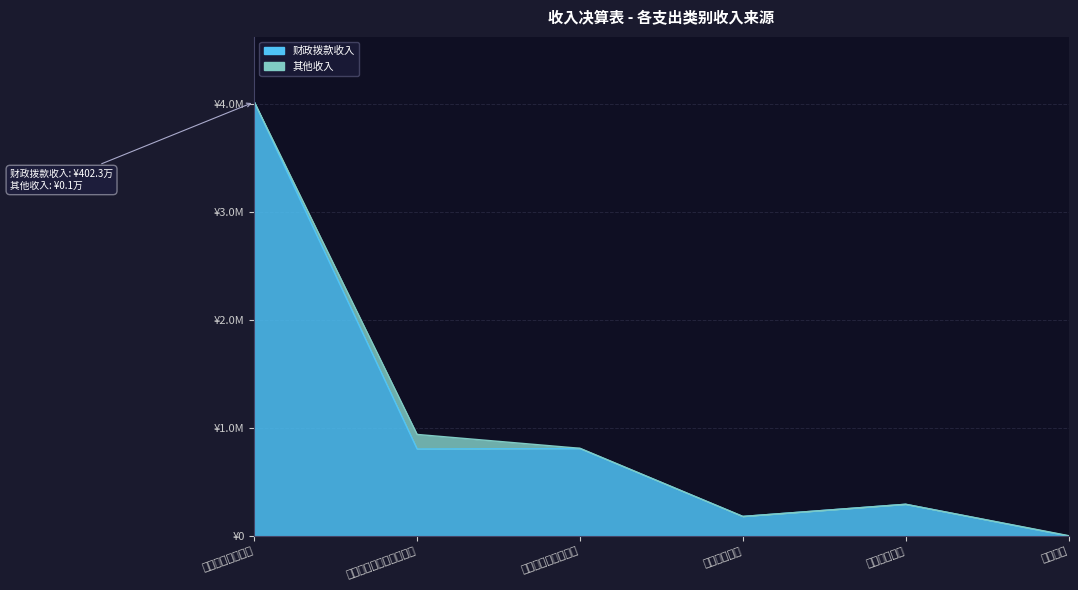

Which series has the widest spread of values?

财政拨款收入